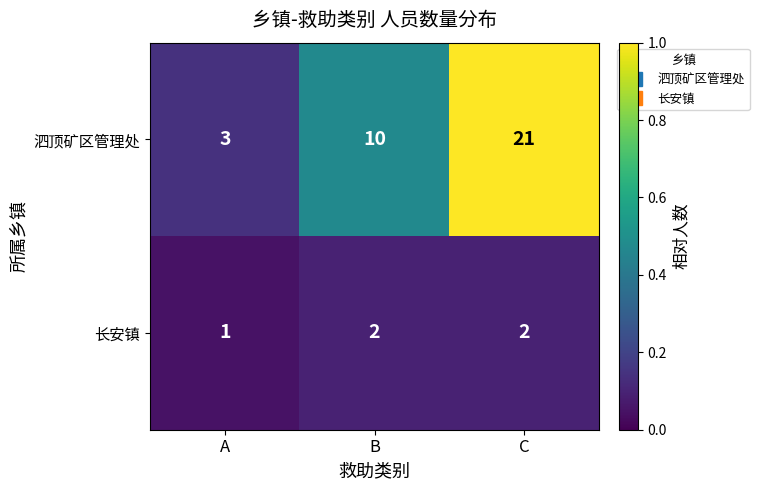

At which label does 泗顶矿区管理处 reach its minimum?

A